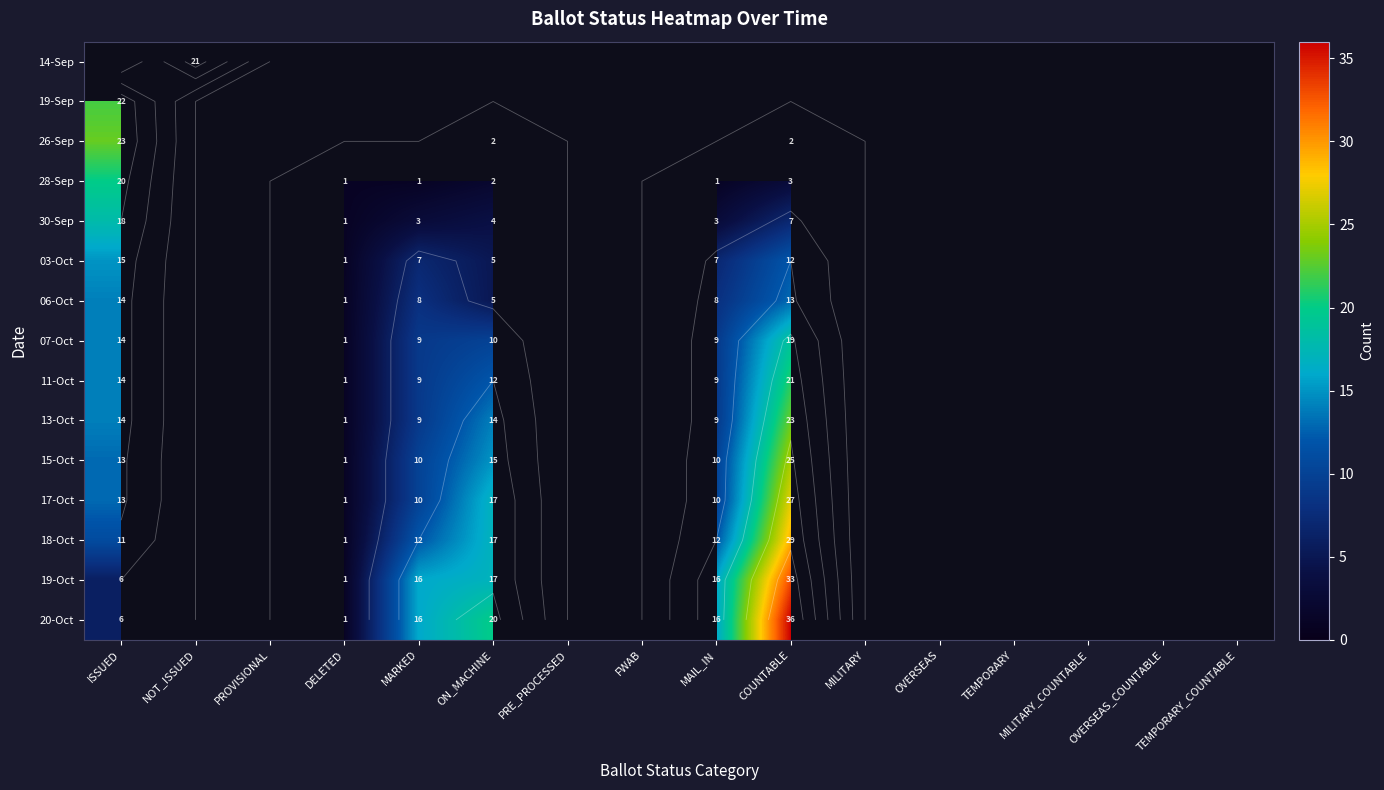

At TEMPORARY, list the series in order from largest to smallest.

14-Sep, 19-Sep, 26-Sep, 28-Sep, 30-Sep, 03-Oct, 06-Oct, 07-Oct, 11-Oct, 13-Oct, 15-Oct, 17-Oct, 18-Oct, 19-Oct, 20-Oct